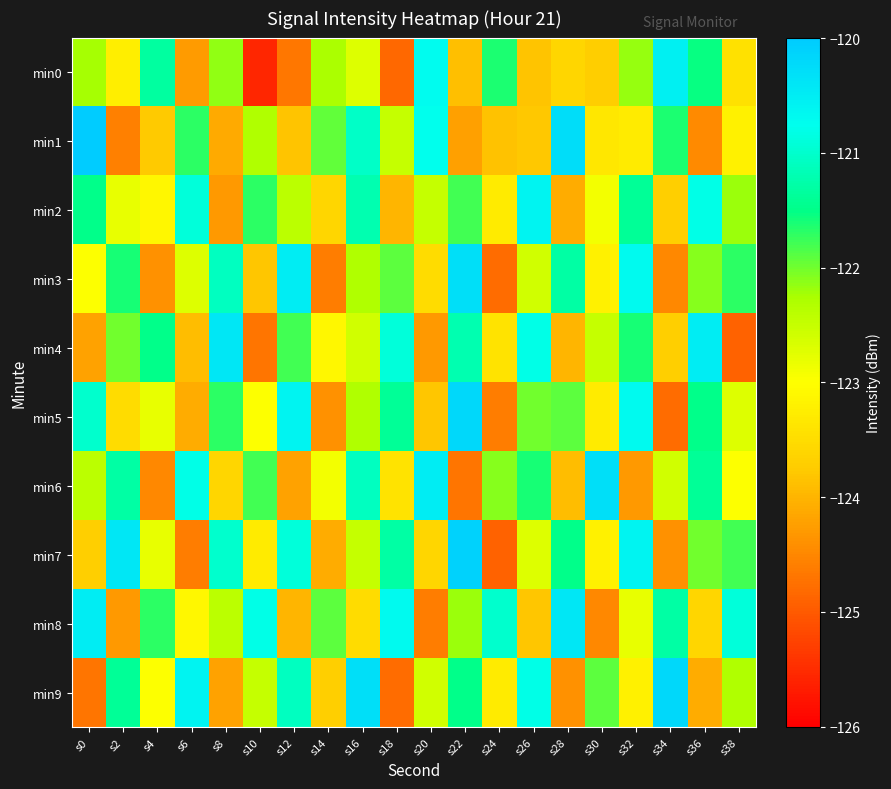

Which has a higher value, s22 or s32?

s32